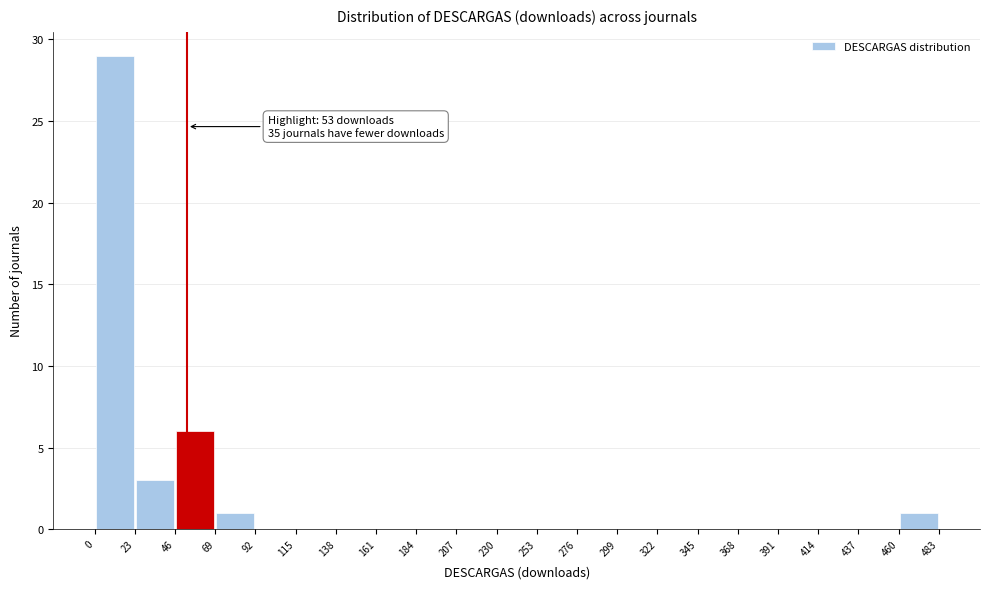

Over which range of the x-axis is the bar tallest?

0 to 23